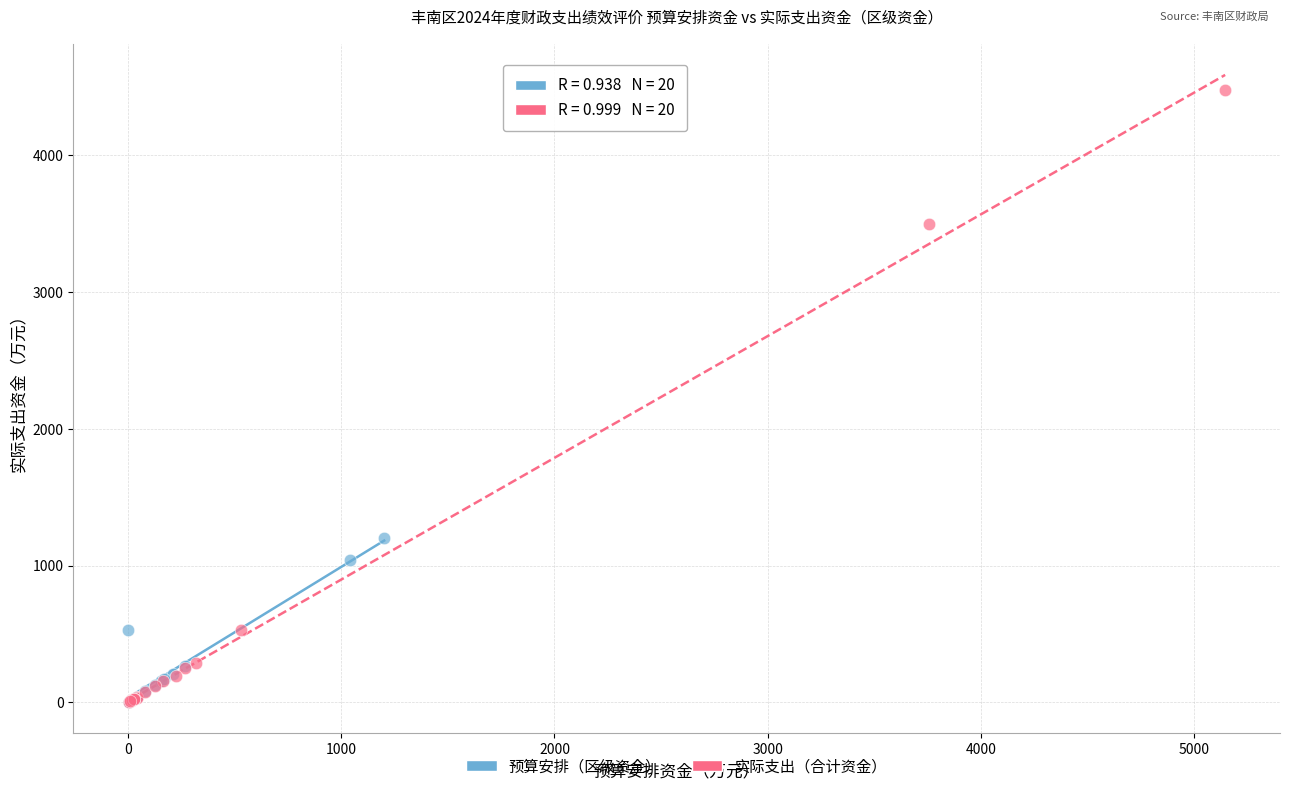

Which series has the largest Y range (max minus min)?

实际支出（合计资金）